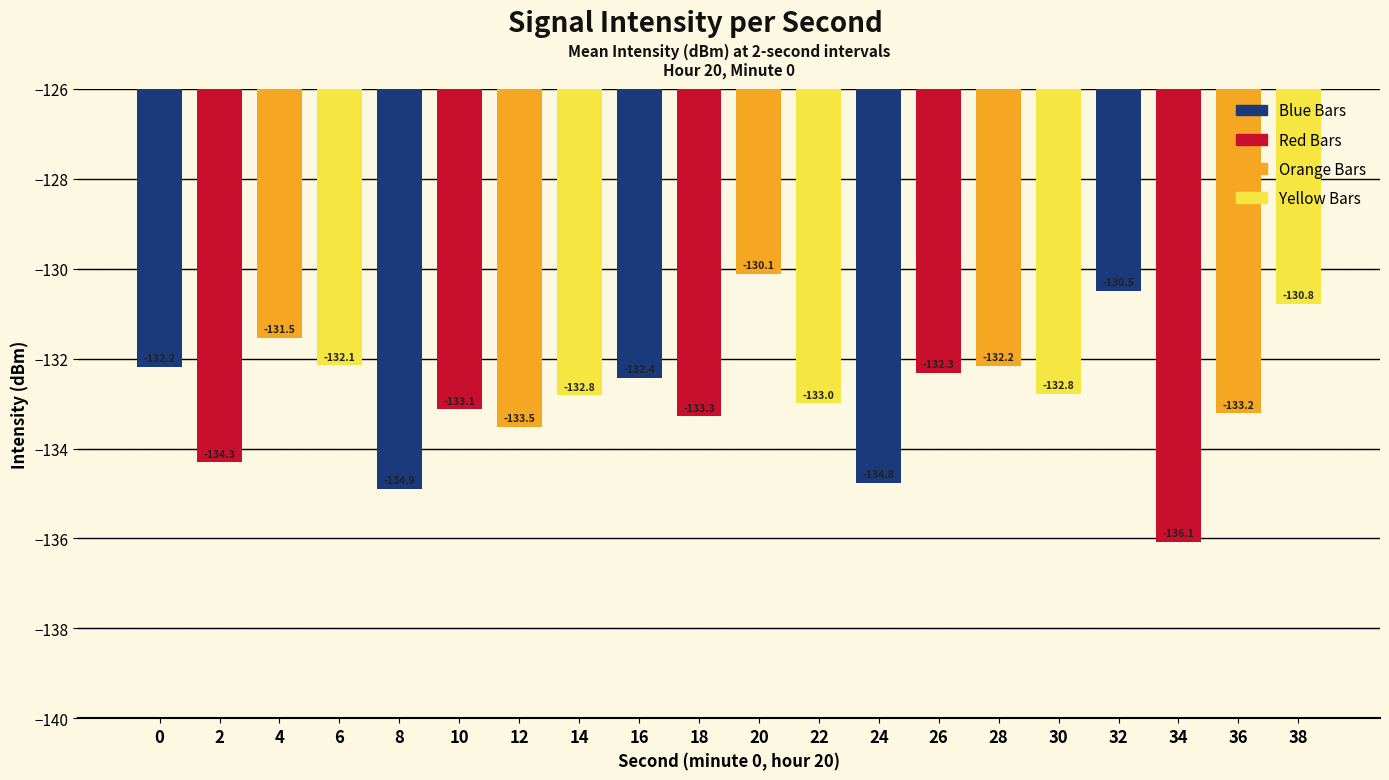

Where is the data nearest to the value -133?

22